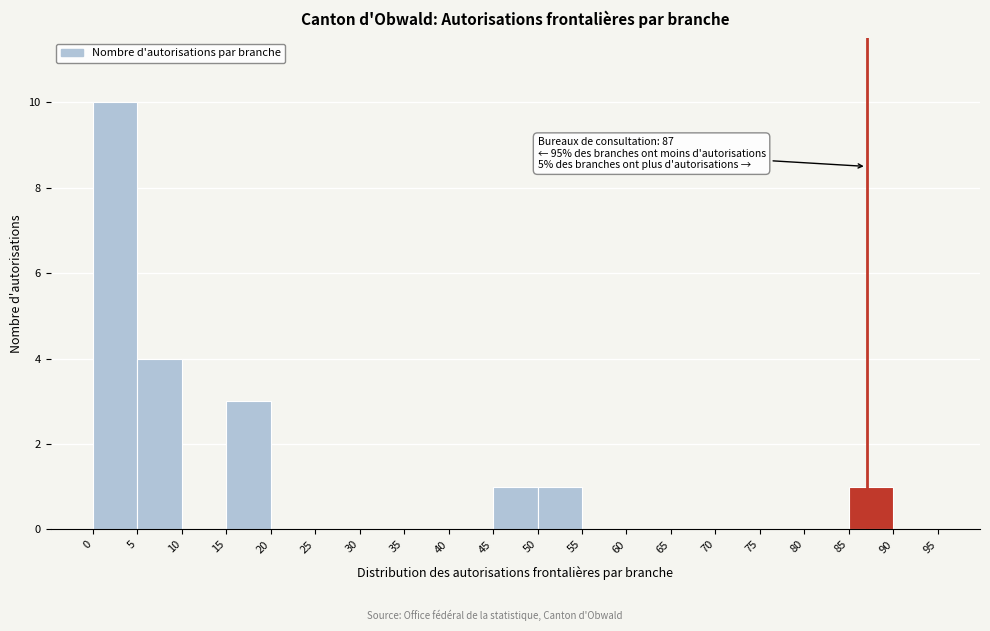

Over which range of the x-axis is the bar tallest?

0 to 5